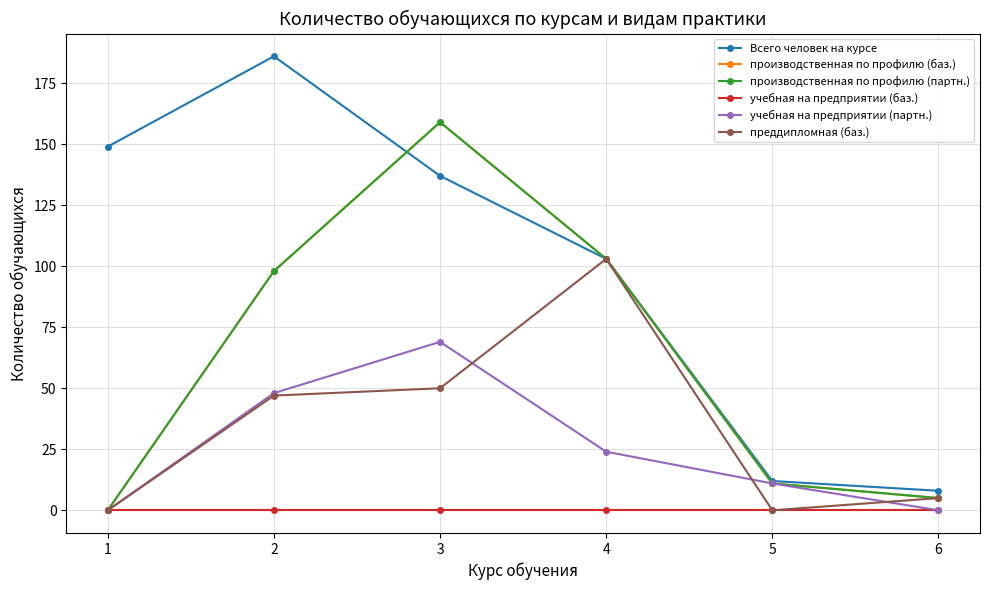

Reading left to right, extract all data points from this chart.

Всего человек на курсе: 1=149	2=186	3=137	4=103	5=12	6=8
производственная по профилю (баз.): 1=0	2=98	3=159	4=103	5=11	6=5
производственная по профилю (партн.): 1=0	2=98	3=159	4=103	5=11	6=5
учебная на предприятии (баз.): 1=0	2=0	3=0	4=0	5=0	6=0
учебная на предприятии (партн.): 1=0	2=48	3=69	4=24	5=11	6=0
преддипломная (баз.): 1=0	2=47	3=50	4=103	5=0	6=5